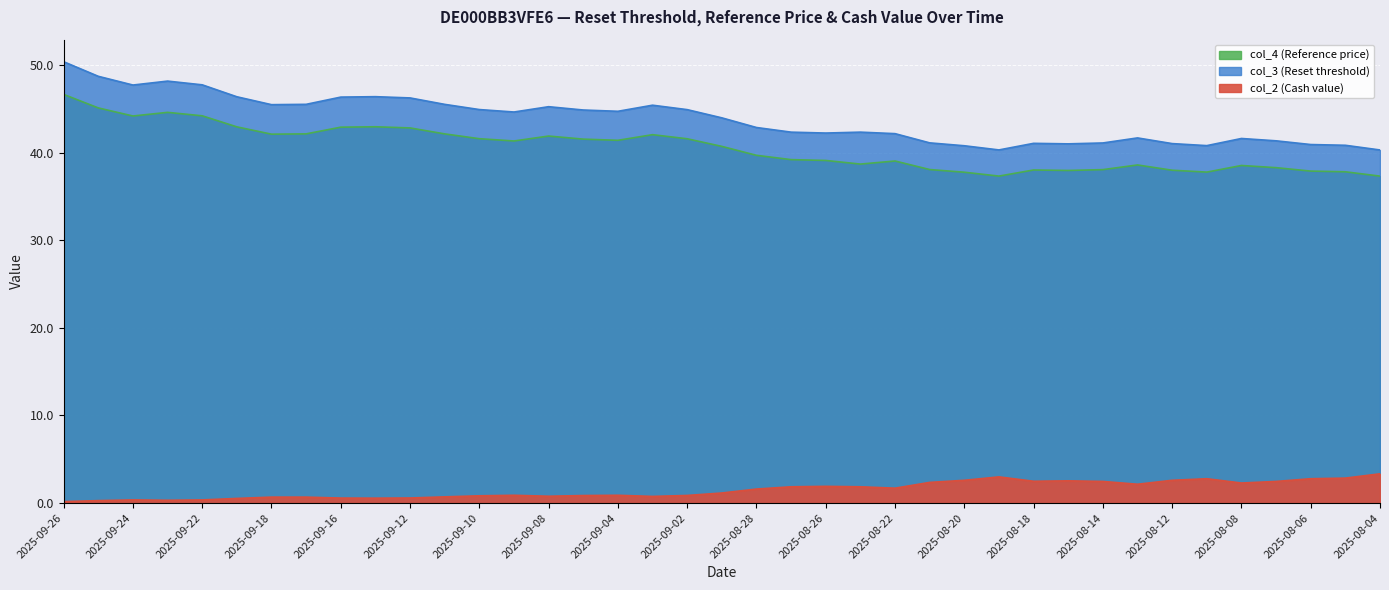

The value of col_2 (Cash value) at 2025-08-27 is 3.3. True or false?

False